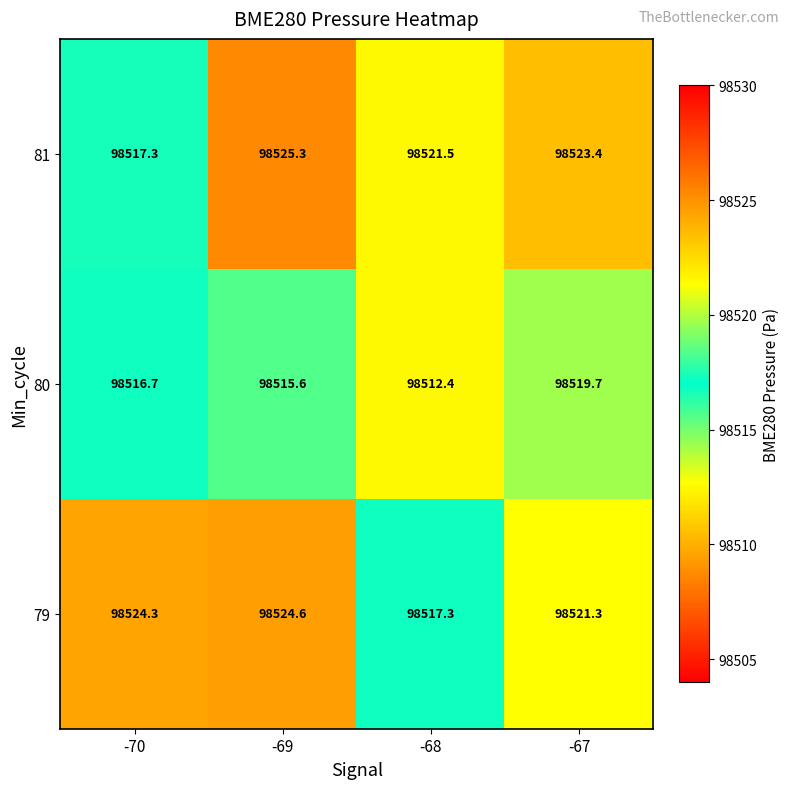

At -68, list the series in order from smallest to largest.

80, 79, 81